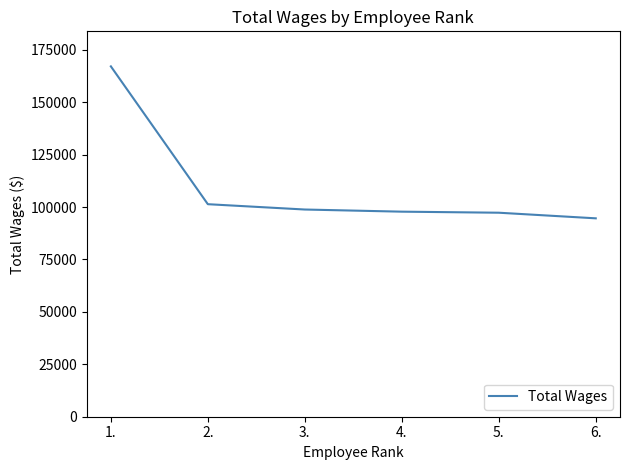

Which has a higher value, 2. or 1.?

1.